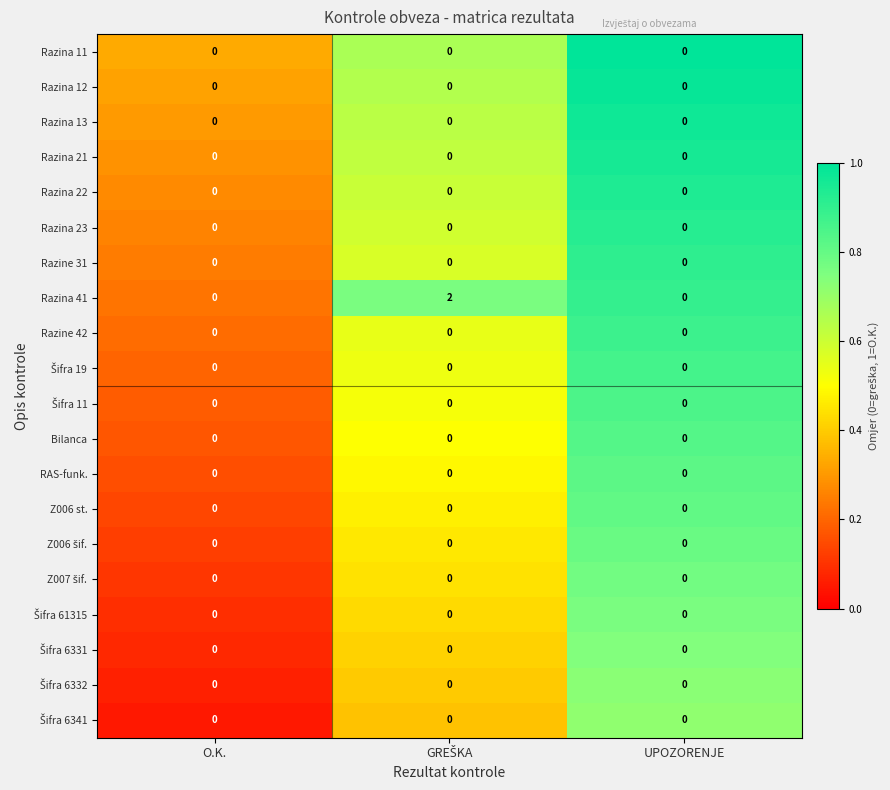

Which series has the widest spread of values?

Razina 41